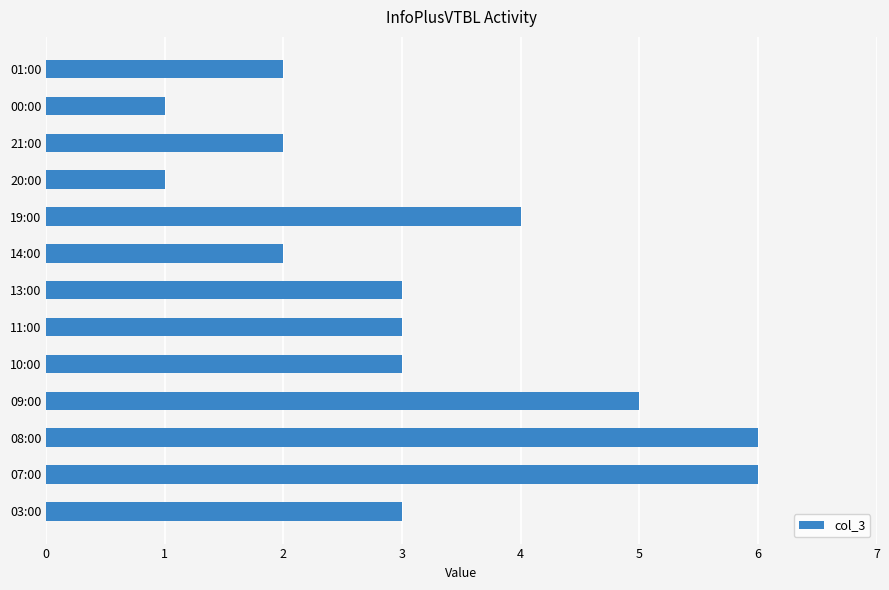

Count the values in the range 2 to 4.

8